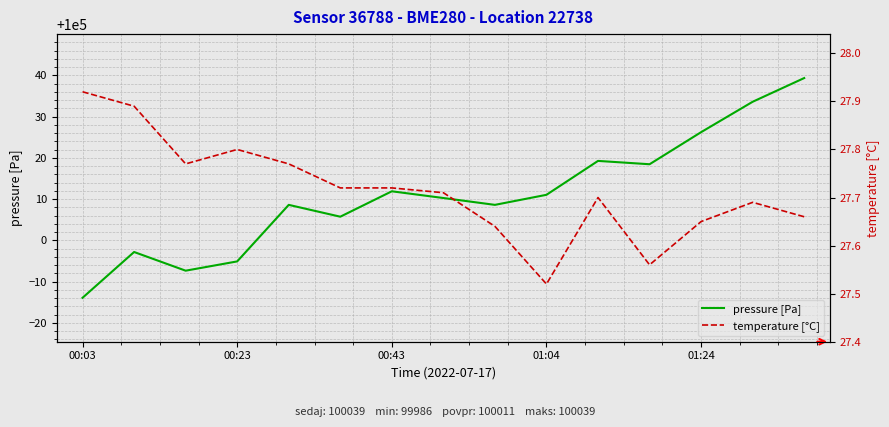

True or false: pressure [Pa] has more than 2 interior local peaks.

True